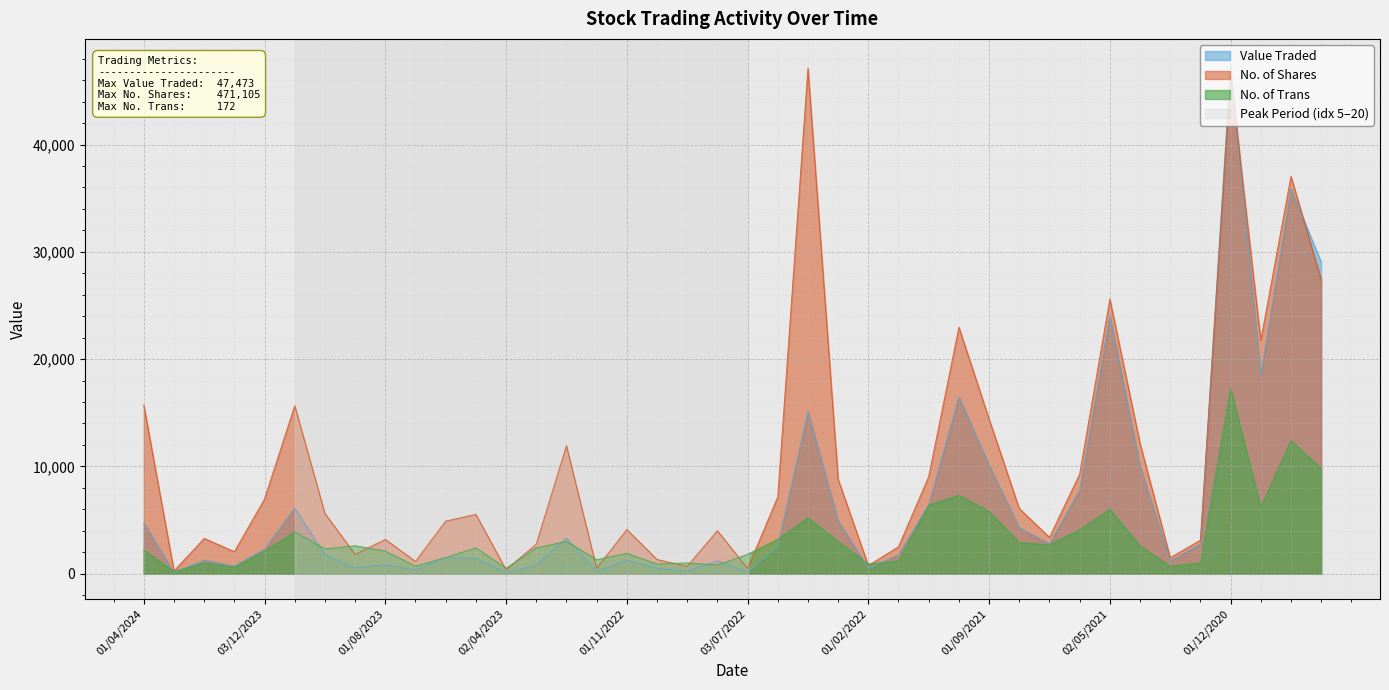

How many intersections are there between No. of Trans and No. of Shares?

12